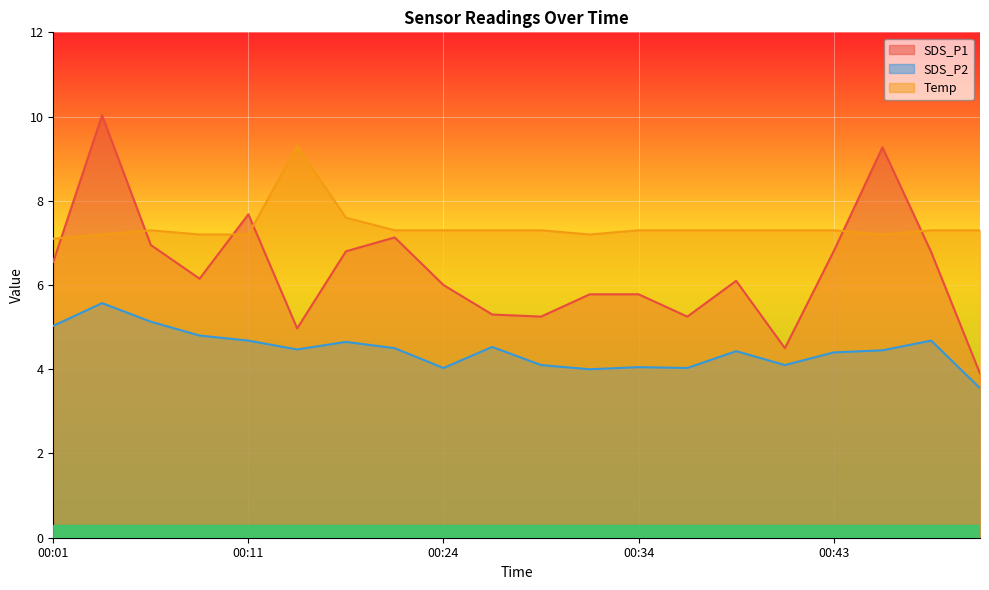

At which category does SDS_P2 reach its first local peak?

00:04